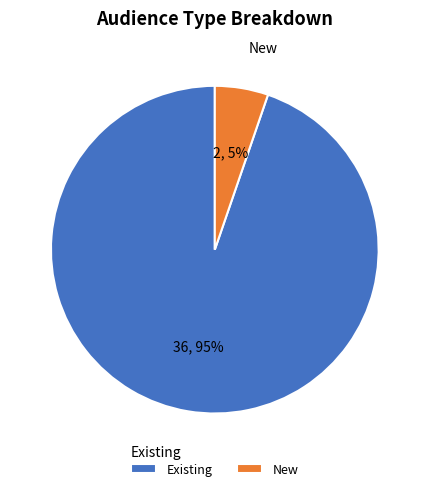

Which category accounts for the majority?

Existing